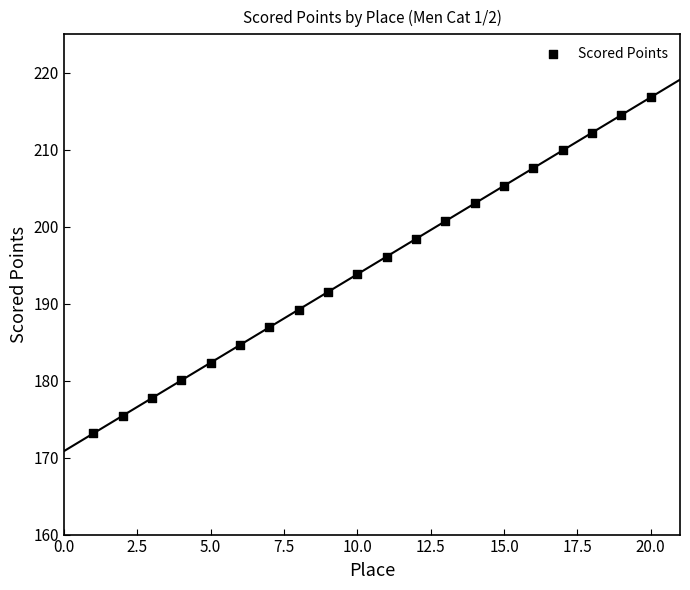

What is the range of X values (max minus min)?

19.0